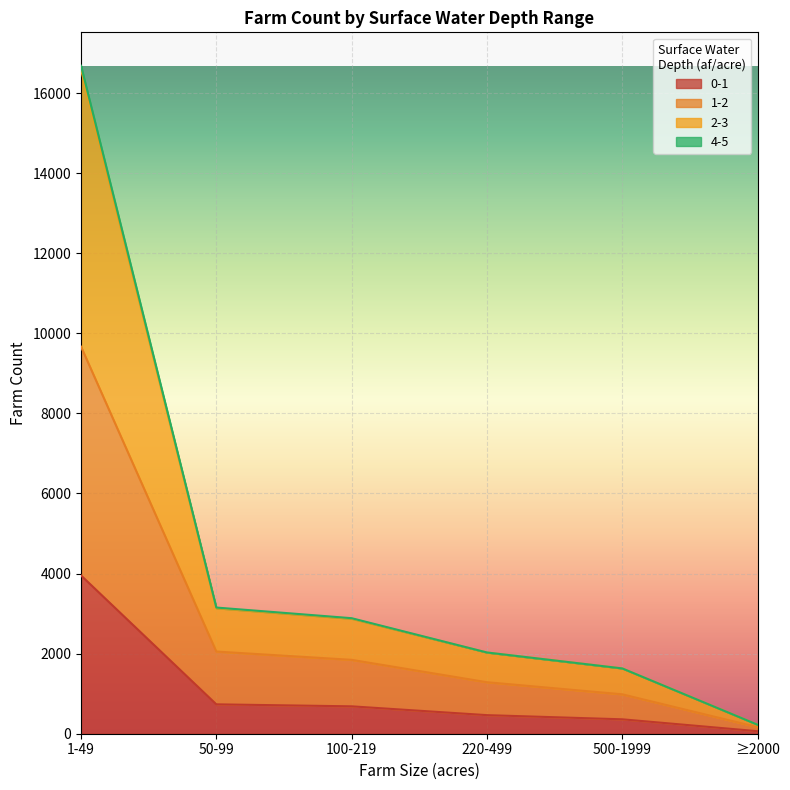

What is the difference between the highest and lowest values at 100-219?

2201